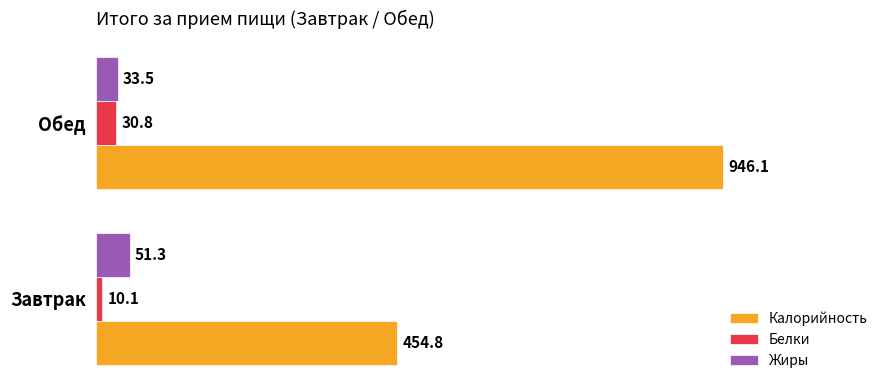

Which series has the widest spread of values?

Калорийность